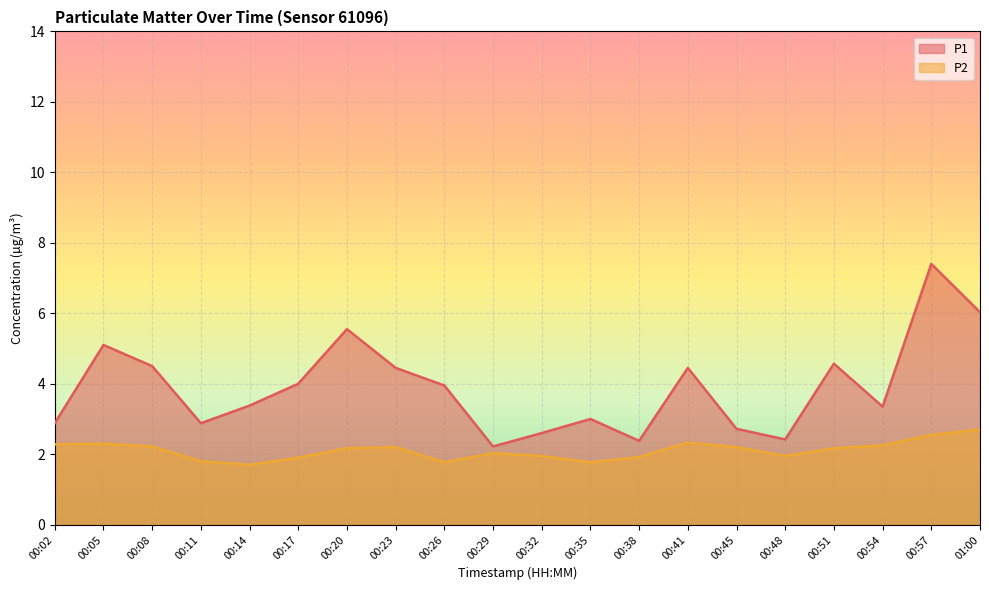

What is the label of the 17th point from the left?

00:51